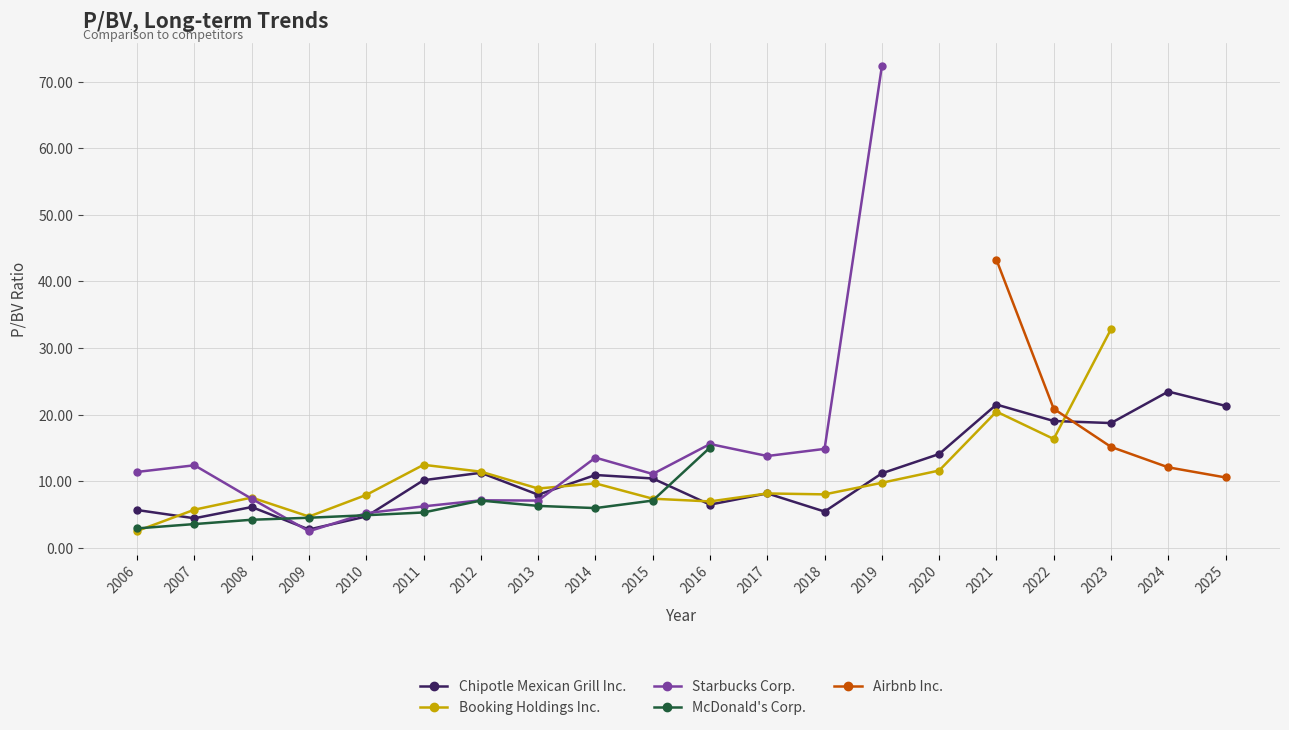

Does the chart have visible grid lines?

Yes